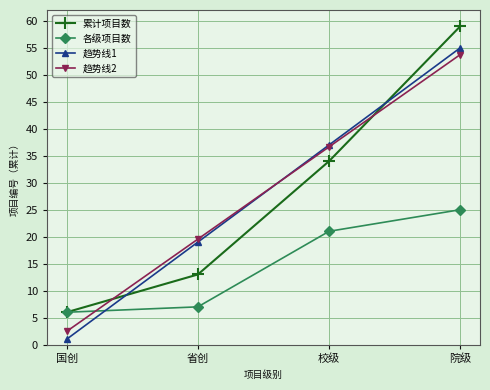

List the series in order of their peak value, lowest first.

各级项目数, 趋势线2, 趋势线1, 累计项目数